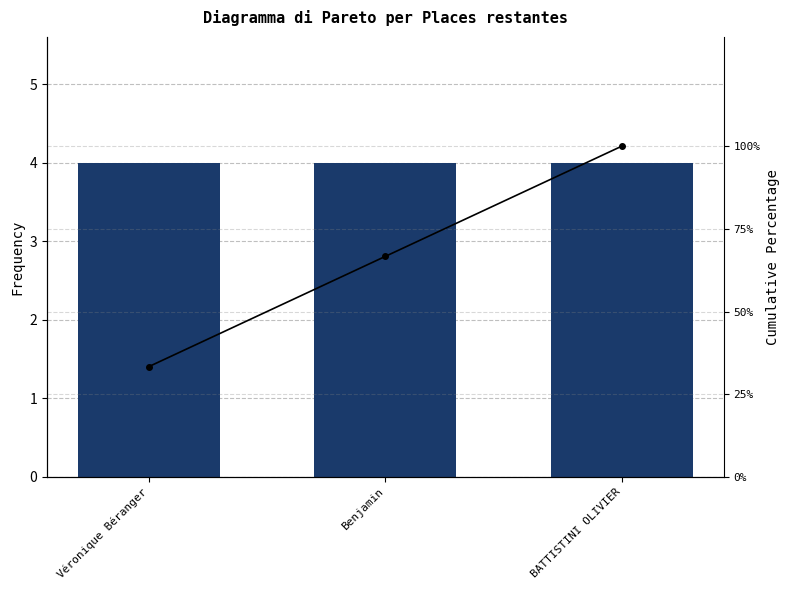

What is the value of the Places restantes bar at the 1st from the left?

4.0